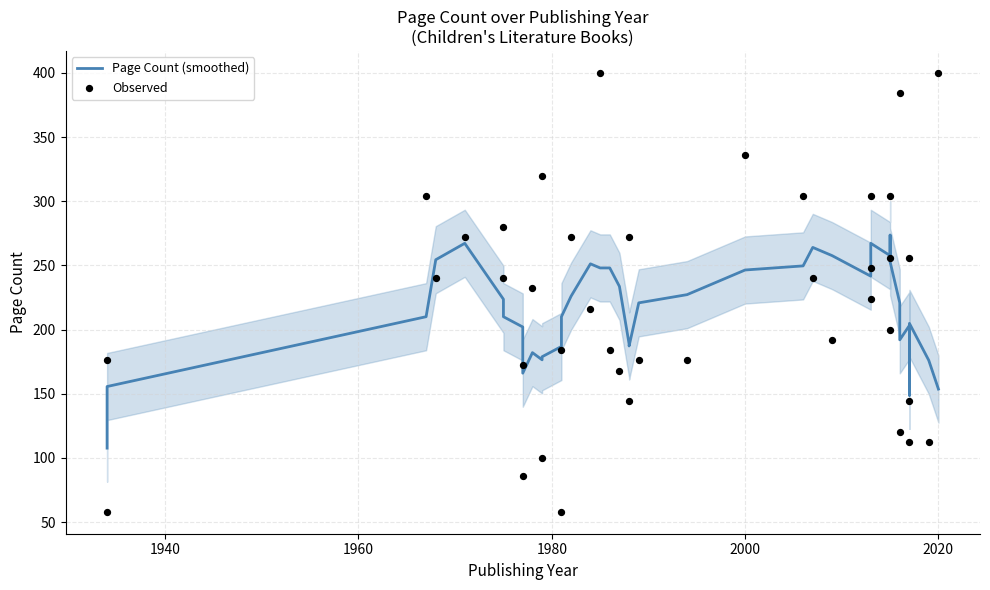

Which series has the largest Y range (max minus min)?

Observed